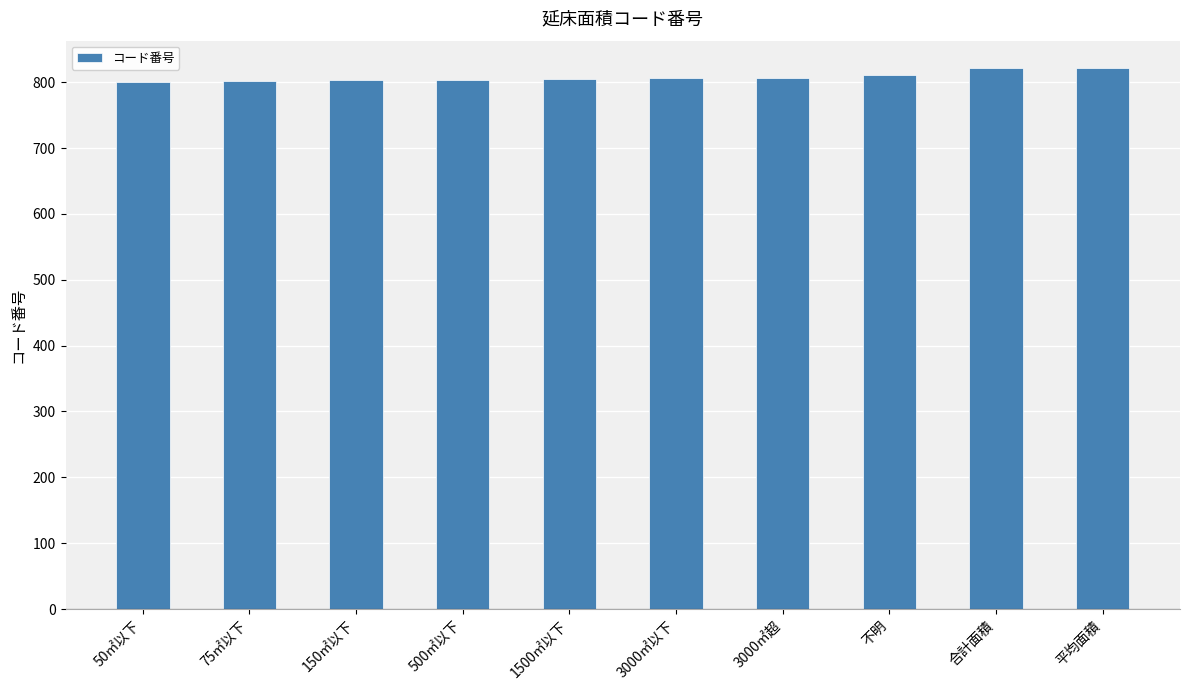

The value at 500㎡以下 is 1066. True or false?

False